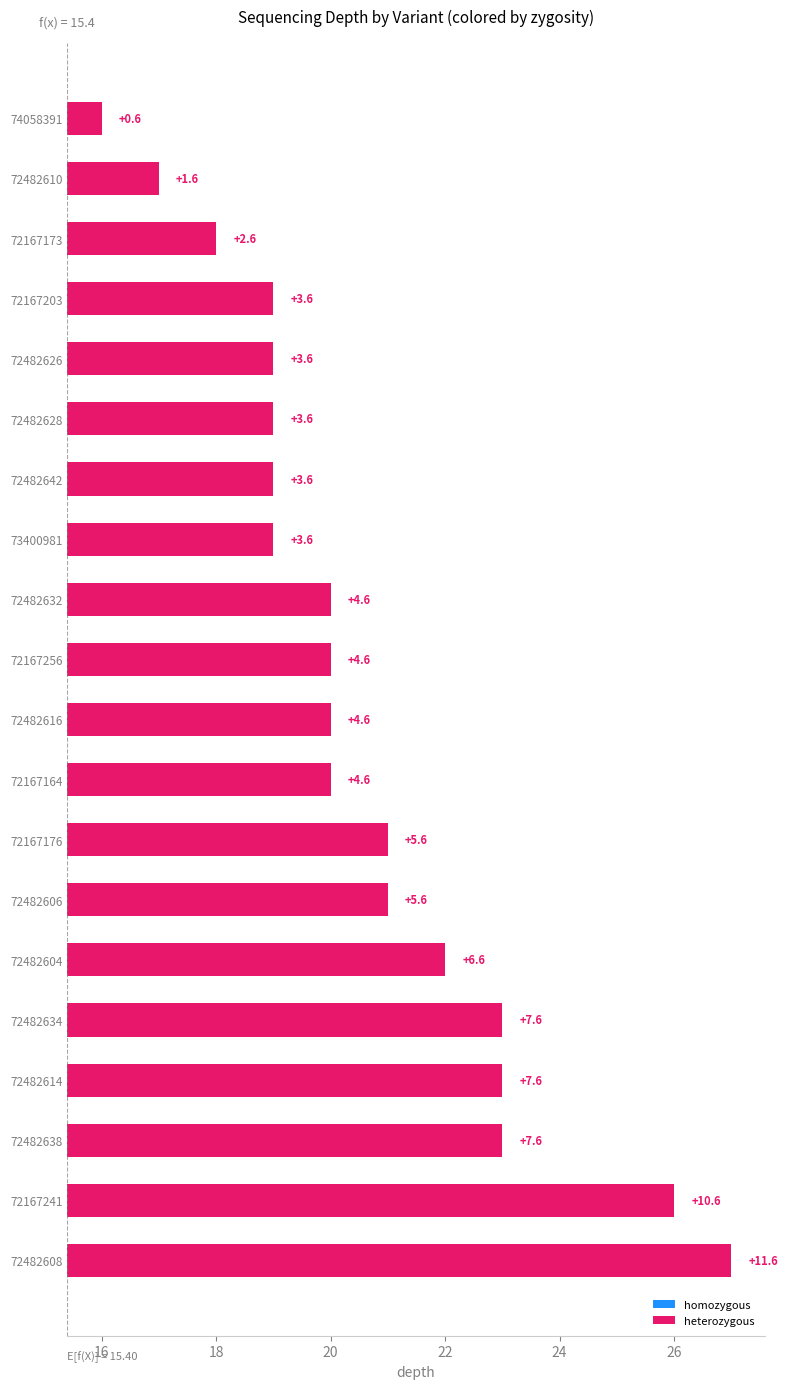

Is the value of below mean (homozygous-like) at 14 greater than the value of above mean (heterozygous-like) at 18?

No